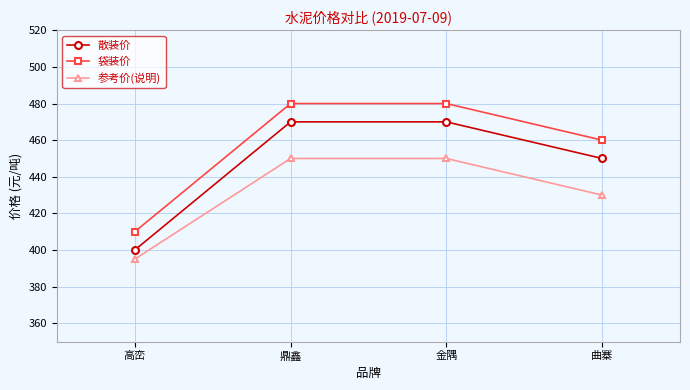

What is the label of the 3rd point from the right?

鼎鑫